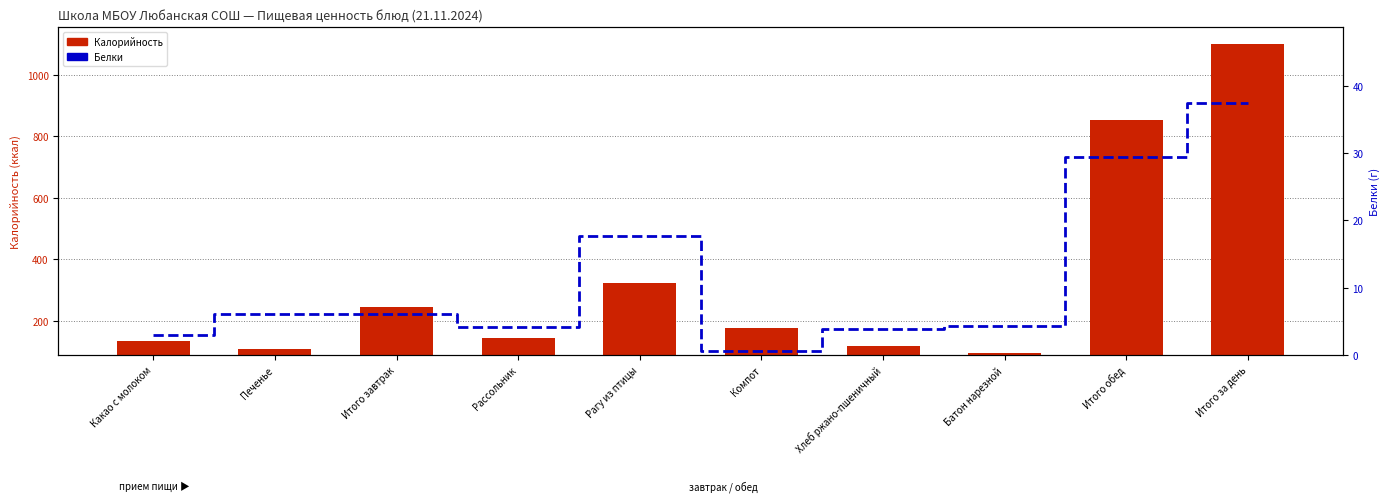

What is the greatest value displayed?

1099.7